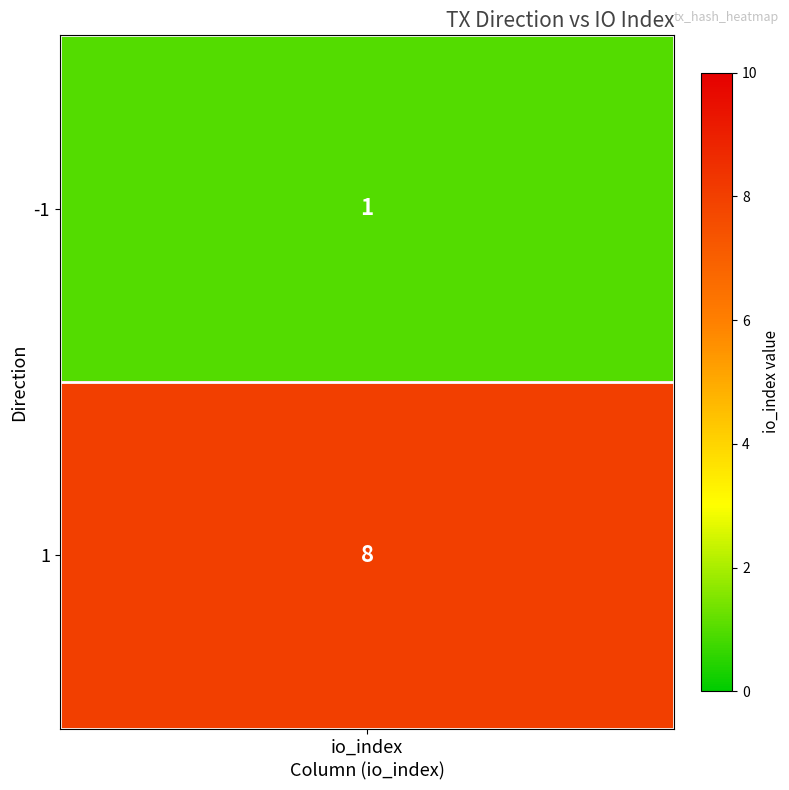

What is the sum of all 1 values?

9